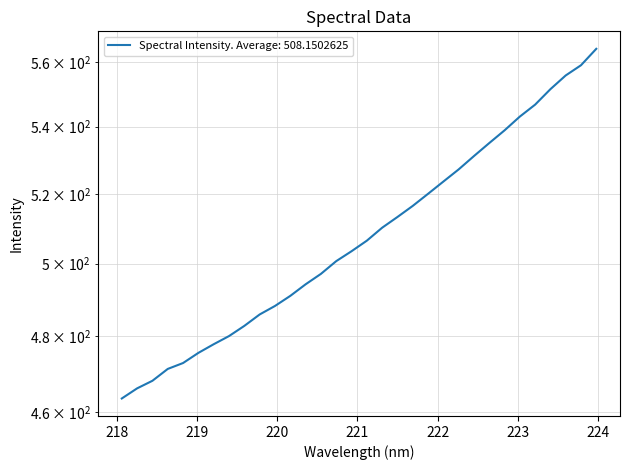

Rank the categories by value from highest to lowest.

223.9802, 223.7895, 223.5987, 223.408, 223.2172, 223.0264, 222.8355, 222.6447, 222.4538, 222.263, 222.0721, 221.8812, 221.6902, 221.4993, 221.3083, 221.1174, 220.9264, 220.7354, 220.5444, 220.3533, 220.1623, 219.9712, 219.7801, 219.589, 219.3979, 219.2067, 219.0156, 218.8244, 218.6332, 218.442, 218.2508, 218.0596